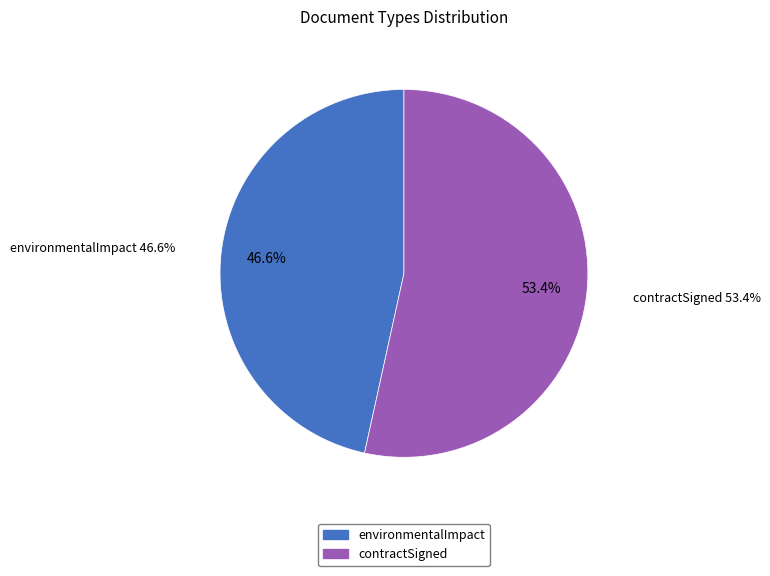

To the nearest percent, what percentage of the pie is contractSigned?

53%